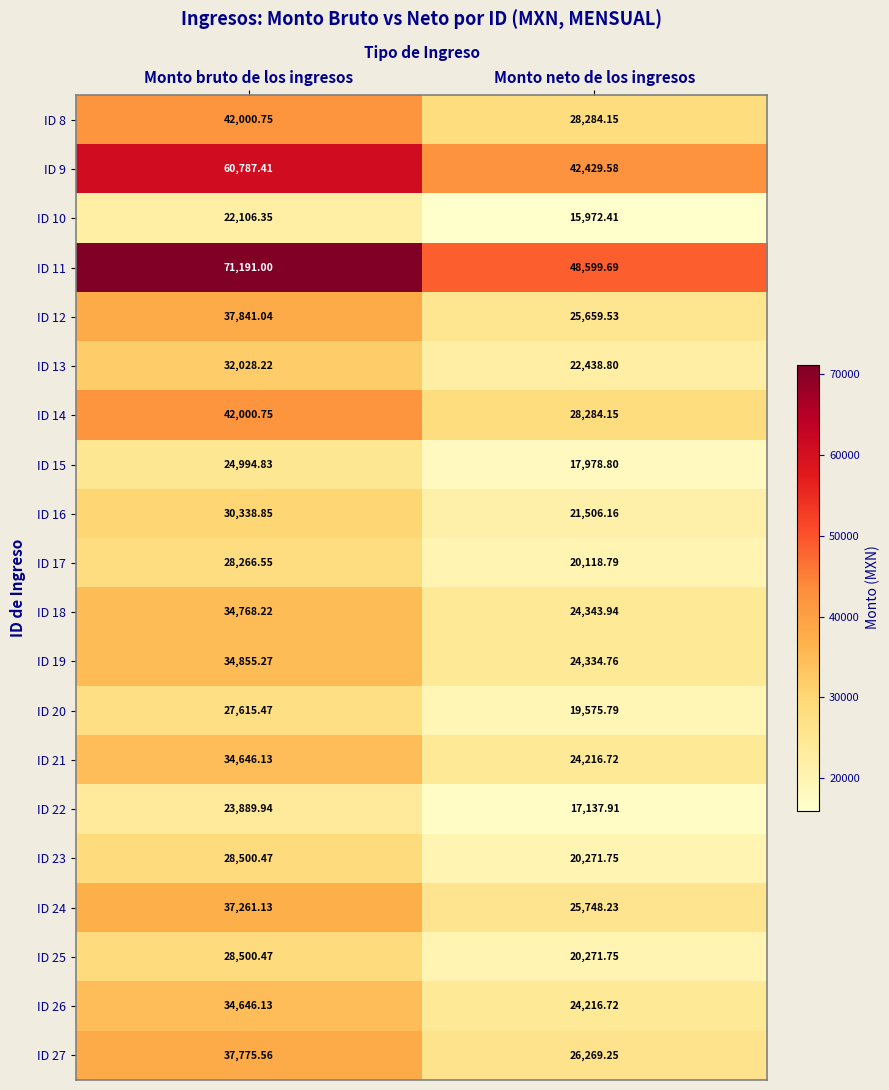

At which category does the chart reach its minimum across all series?

Monto neto de los ingresos